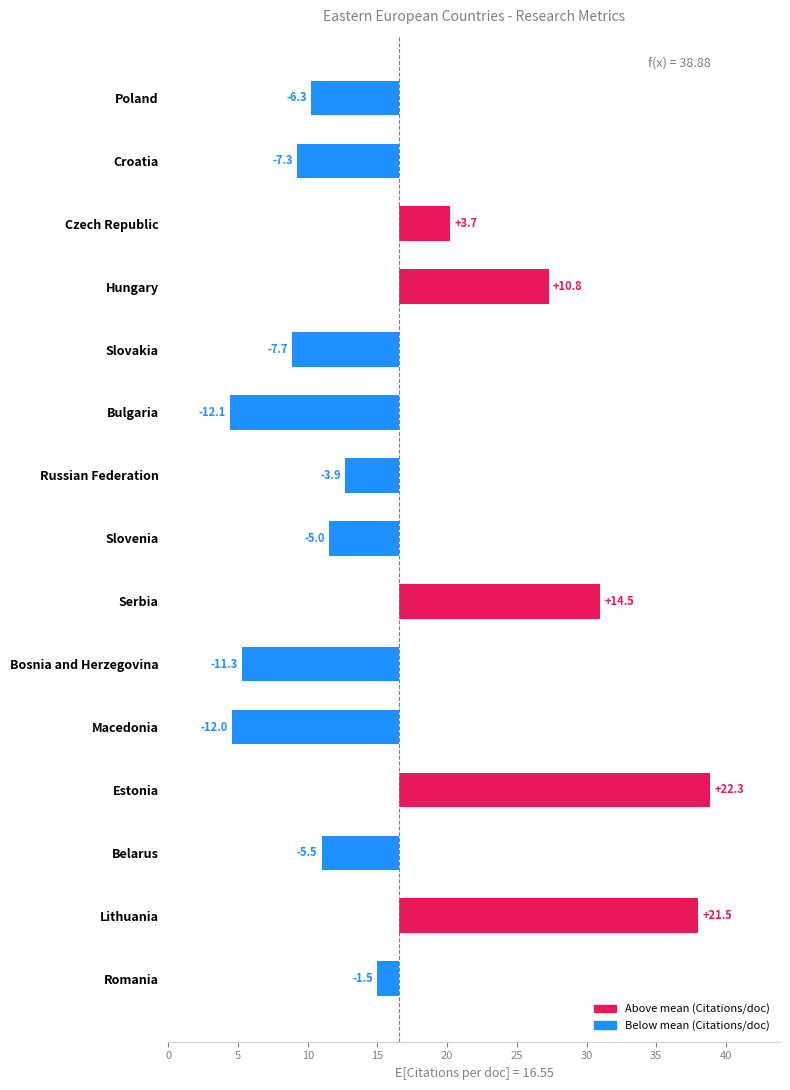

What is the smallest value displayed?

-12.1